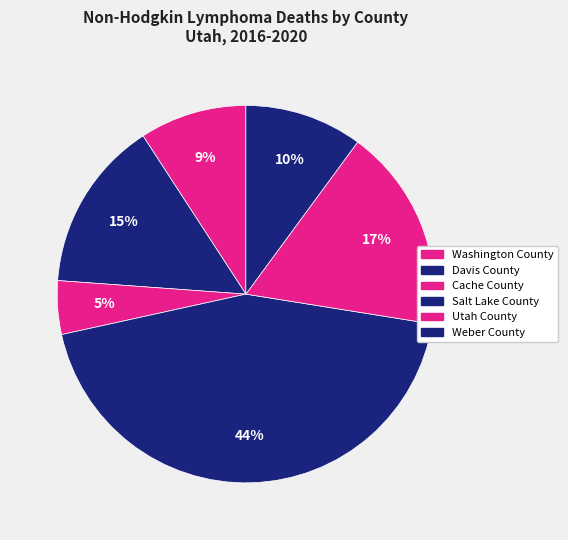

Which category has the smallest portion of the pie?

Cache County